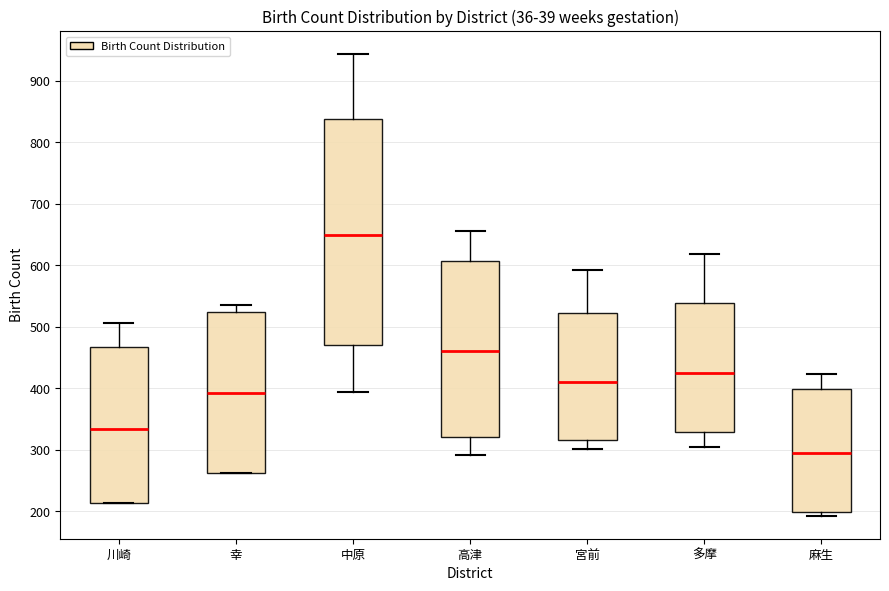

Reading left to right, read every box against the y-axis: the position of its median line, the range the box covers, and the ends of its whiskers. The values are not printed on the chart, so give them approximately, as read against the axis.

川崎: median 330, box 210 to 470, whiskers 210 to 510
幸: median 390, box 260 to 520, whiskers 260 to 540
中原: median 650, box 470 to 840, whiskers 390 to 940
高津: median 460, box 320 to 610, whiskers 290 to 660
宮前: median 410, box 320 to 520, whiskers 300 to 590
多摩: median 430, box 330 to 540, whiskers 310 to 620
麻生: median 300, box 200 to 400, whiskers 190 to 420